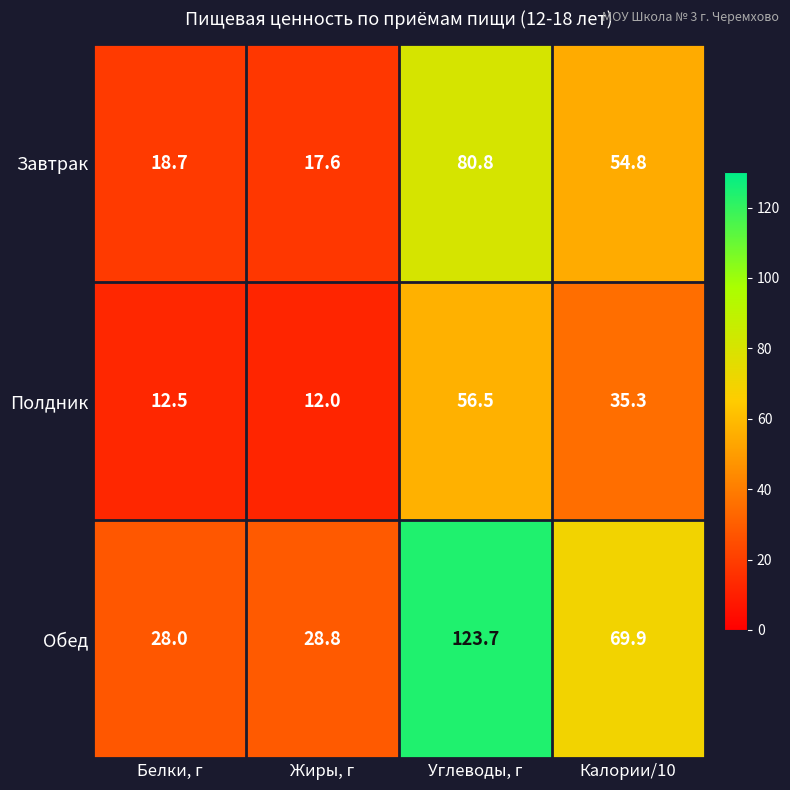

Which series has the widest spread of values?

Обед